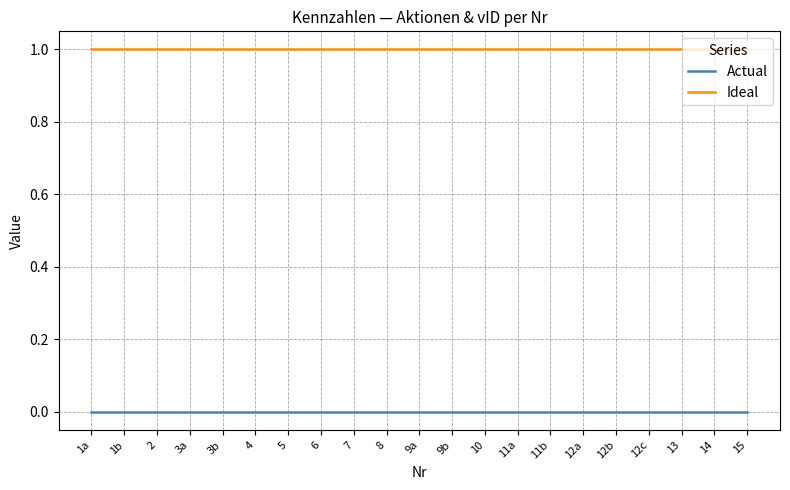

Does the chart display data point markers on the line(s)?

No